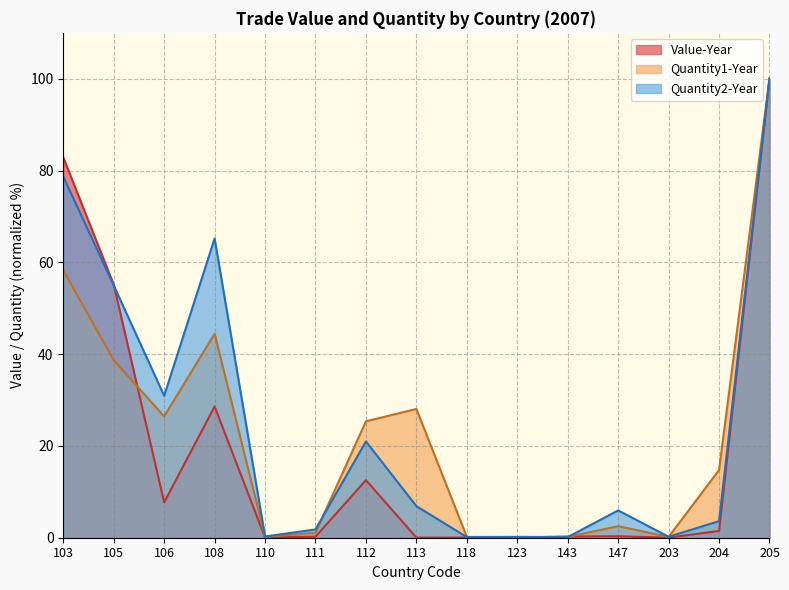

What is the value of the Value-Year point at the 15th from the left?

100.0